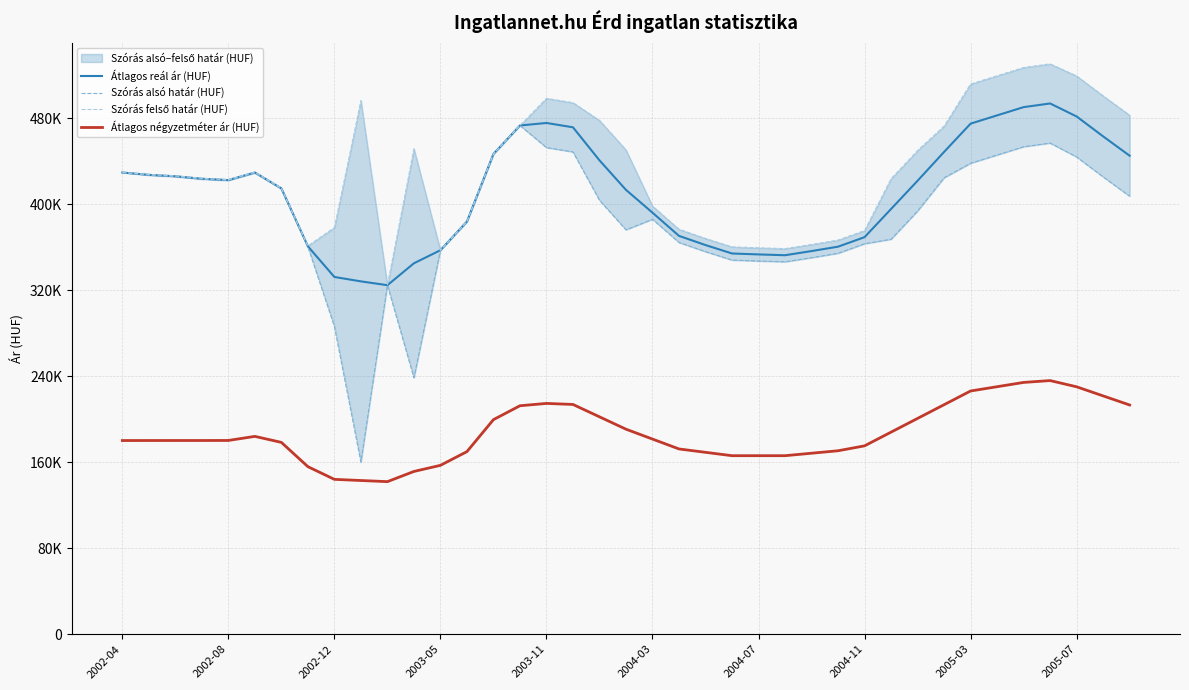

Is this an area chart (filled region under the line)?

No